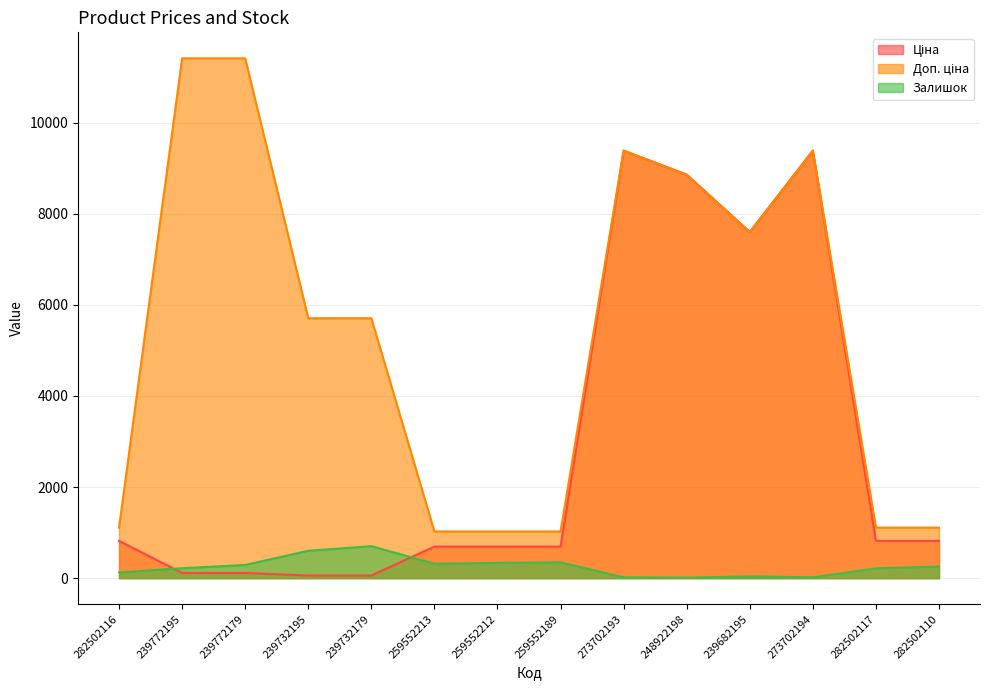

Is it true that Залишок equals 62.6 at 239682195?

False